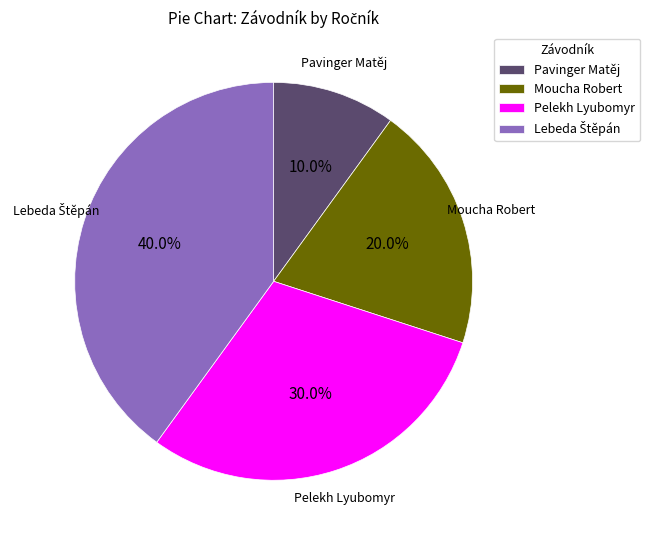

Which has a higher value, Pelekh Lyubomyr or Moucha Robert?

Pelekh Lyubomyr